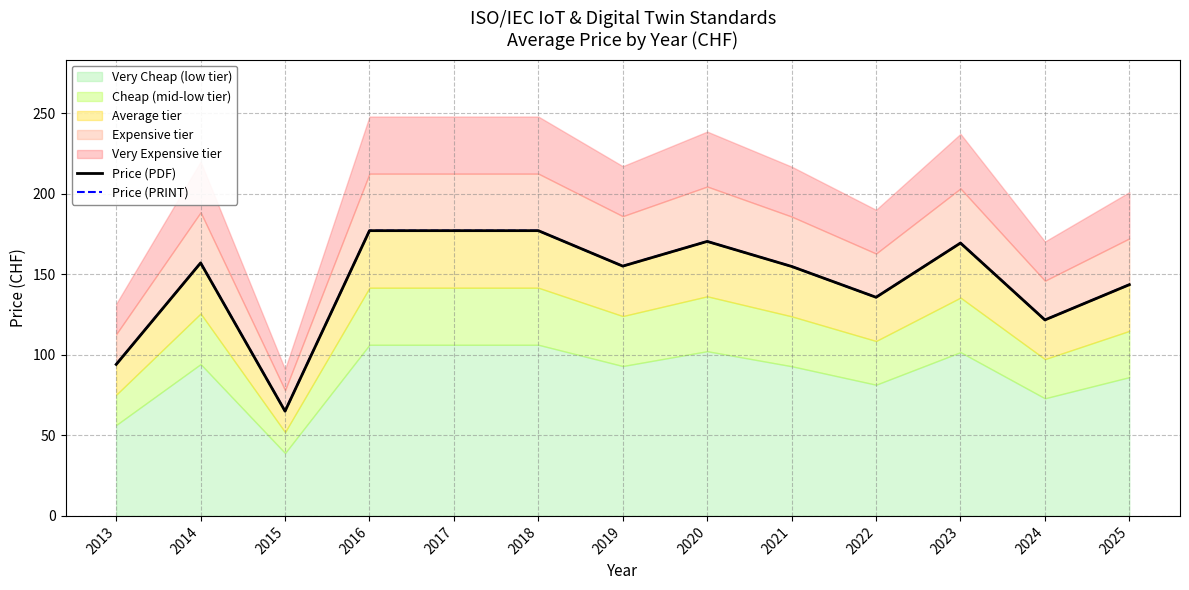

Is it true that Price (PRINT) equals 177.0 at 2018?

True